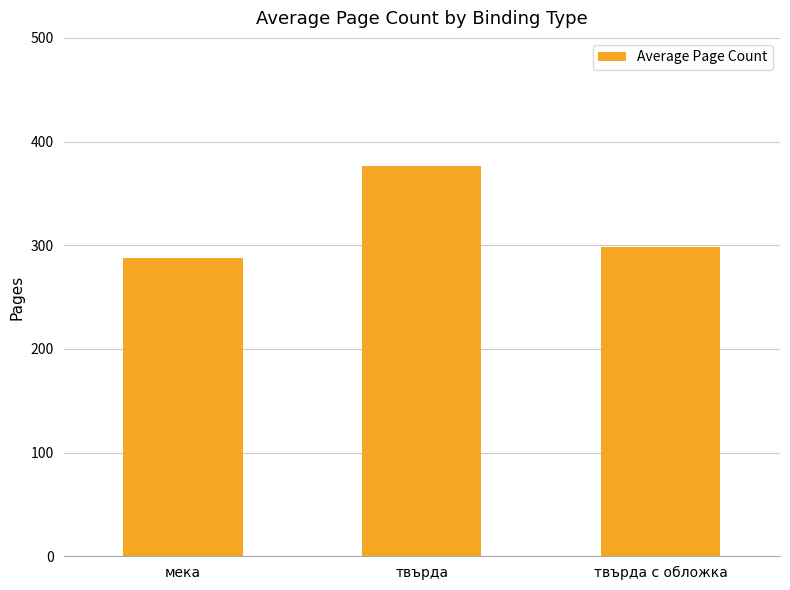

What is the label of the 3rd bar from the right?

мека